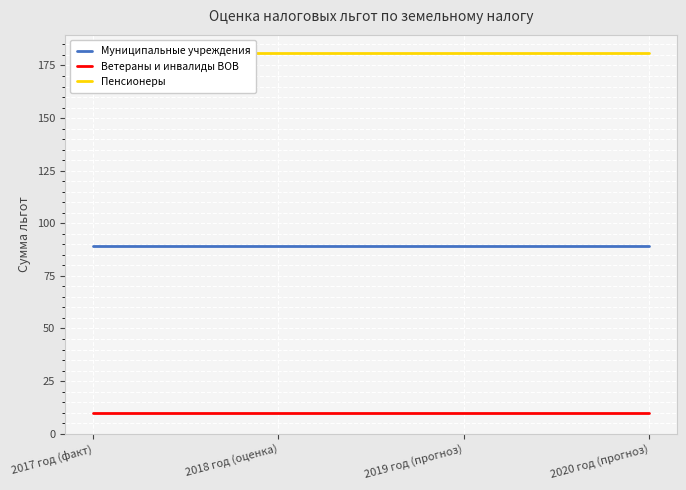

True or false: Ветераны и инвалиды ВОВ and Муниципальные учреждения intersect in this chart.

False